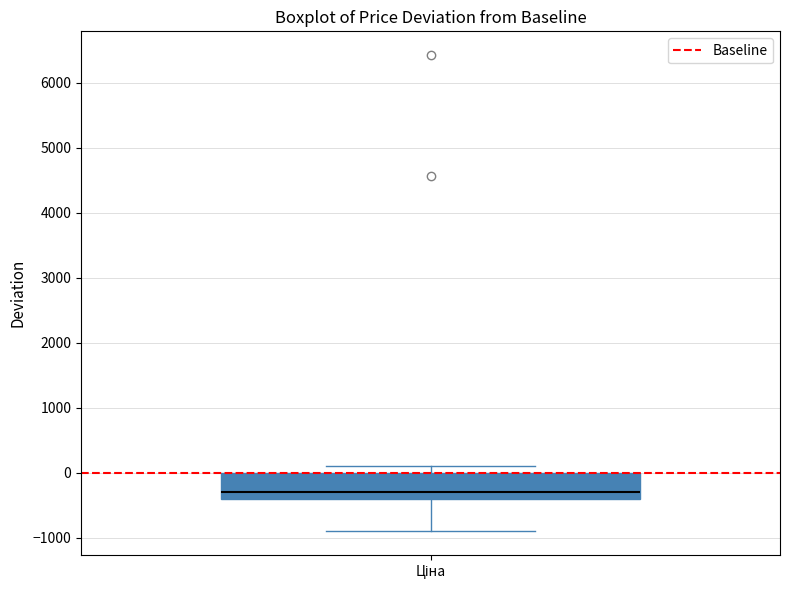

Transcribe this box plot: give where the median line is, the range the box spans, and where the two whiskers end, as read against the y-axis. The values are not printed on the chart, so give them approximately, as read against the axis.

median -300, box -400 to 0, whiskers -900 to 100